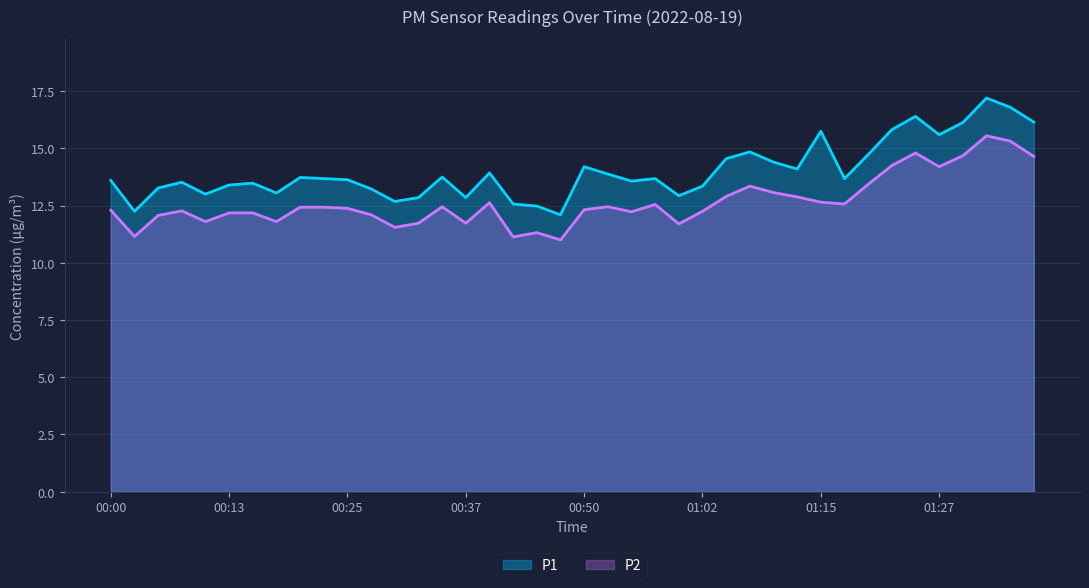

How many values in the P1 series exceed 13?

31